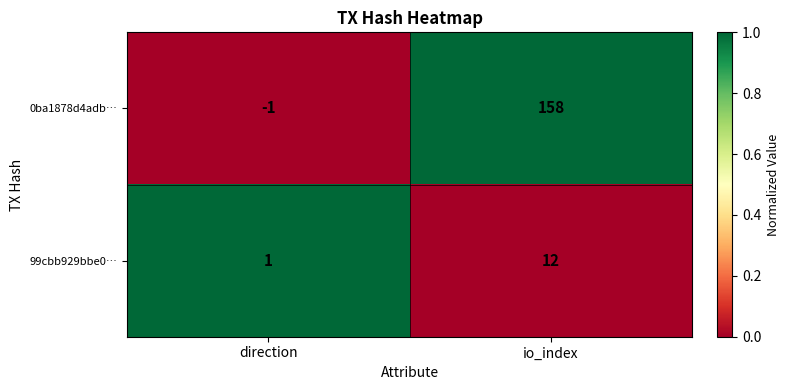

Is it true that 99cbb929bbe0… equals 8 at io_index?

False